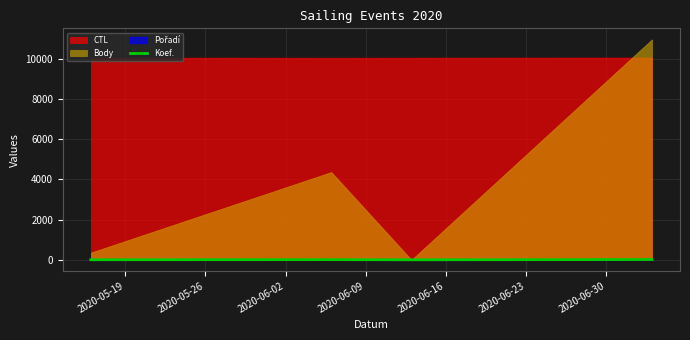

True or false: Koef. has more than 2 points higher than both neighbors.

False